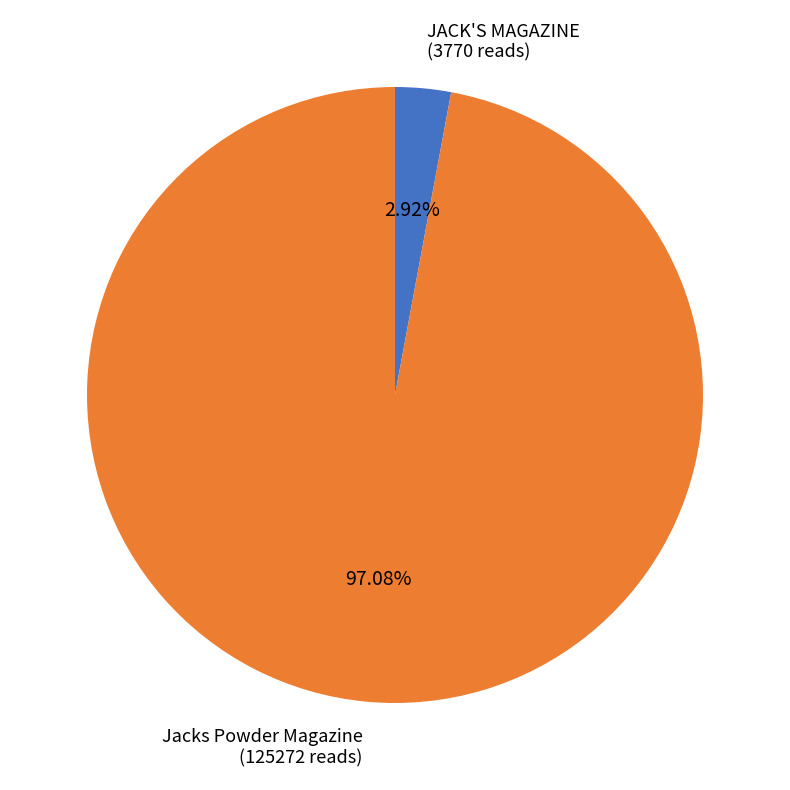

Is there any slice that represents more than half of the pie?

Yes